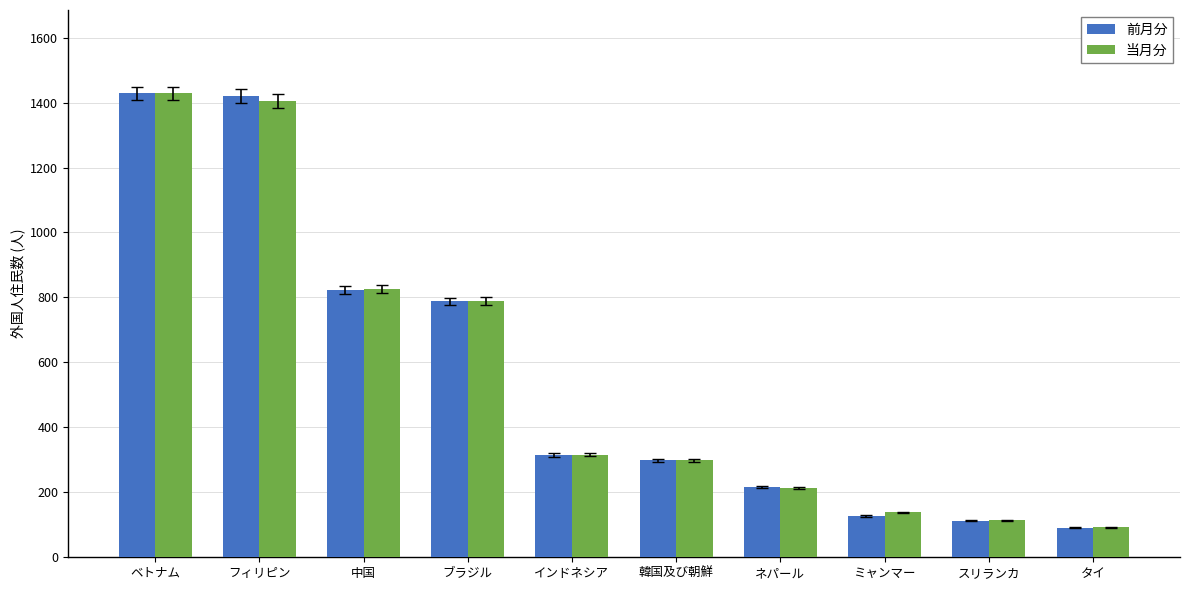

At フィリピン, list the series in order from largest to smallest.

前月分, 当月分